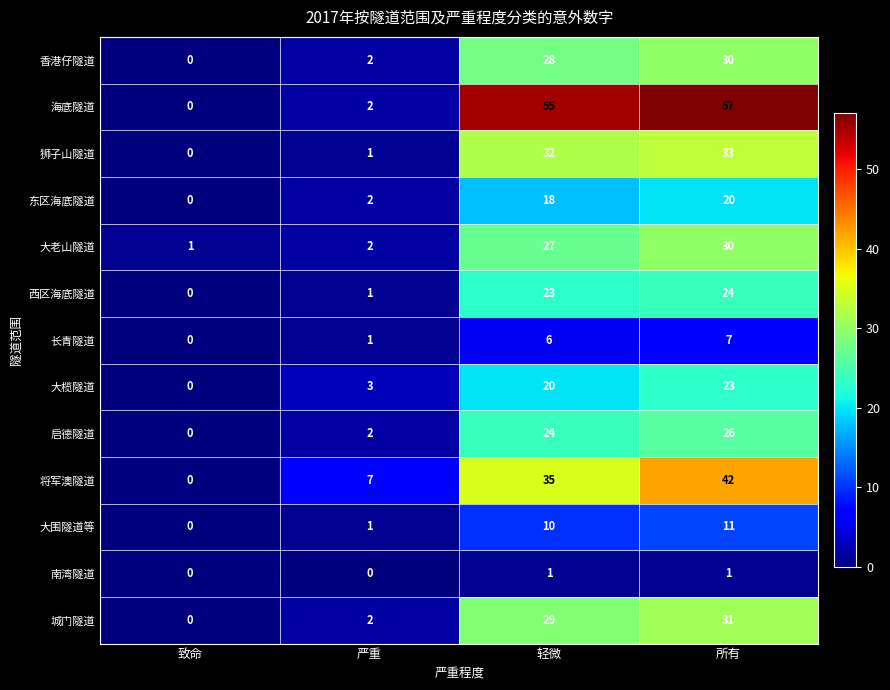

What is the sum of the 将军澳隧道 values at 所有 and 致命?

42